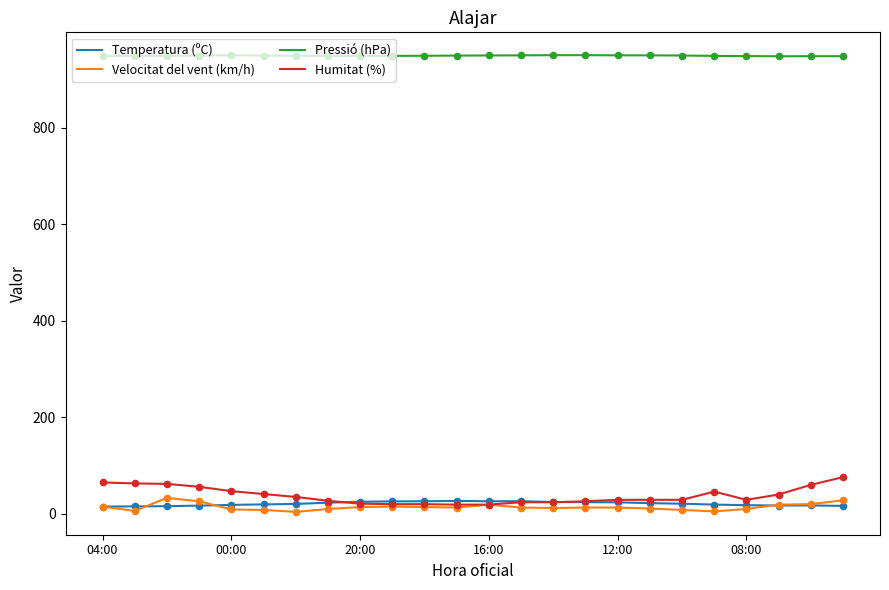

True or false: Pressió (hPa) and Velocitat del vent (km/h) intersect in this chart.

False